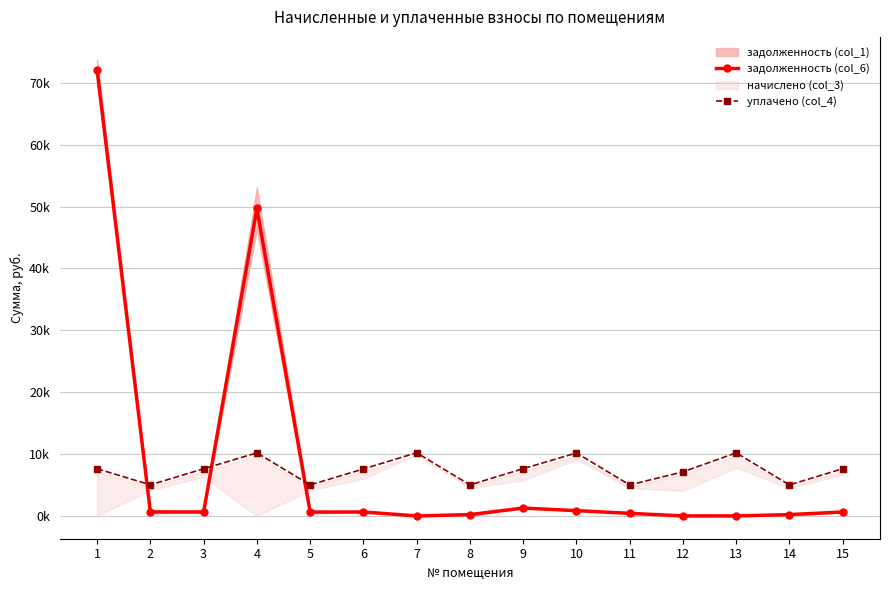

Between which two adjacent categories do задолженность (col_6) and уплачено (col_4) first intersect?

1 and 2